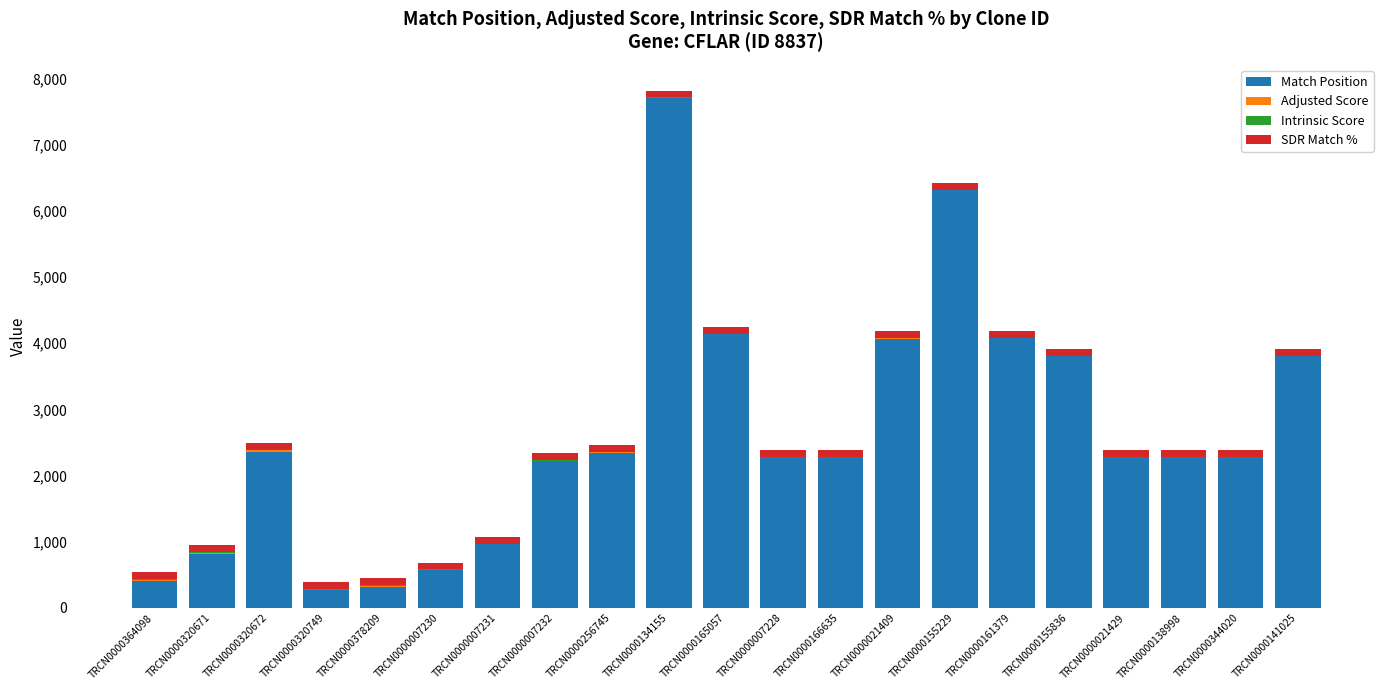

At which category is the sum across all series the highest?

TRCN0000134155